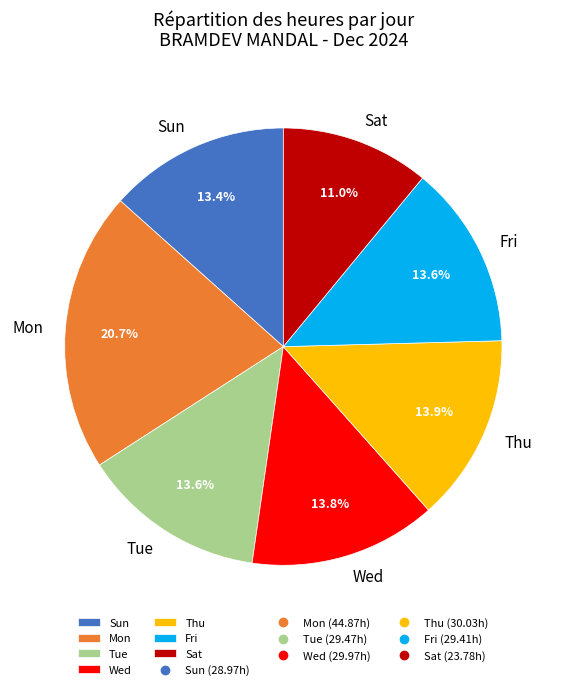

Which slice is the largest?

Mon